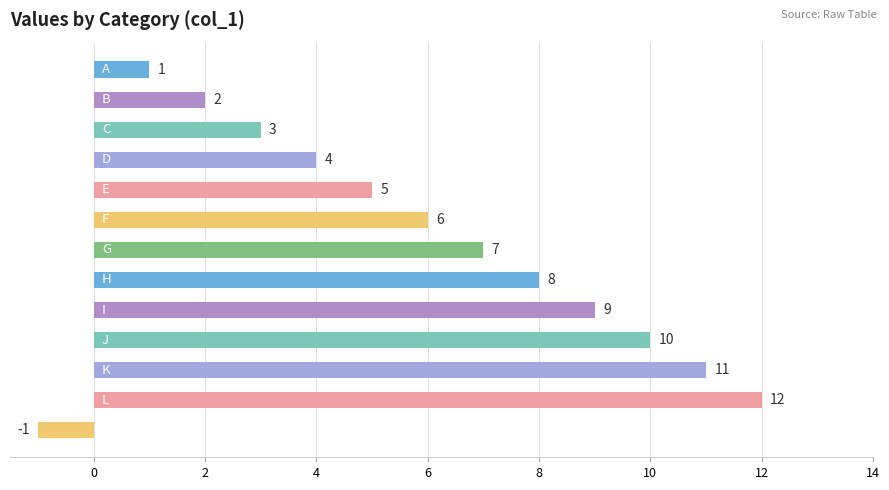

What is the difference between the second highest and minimum values?

12